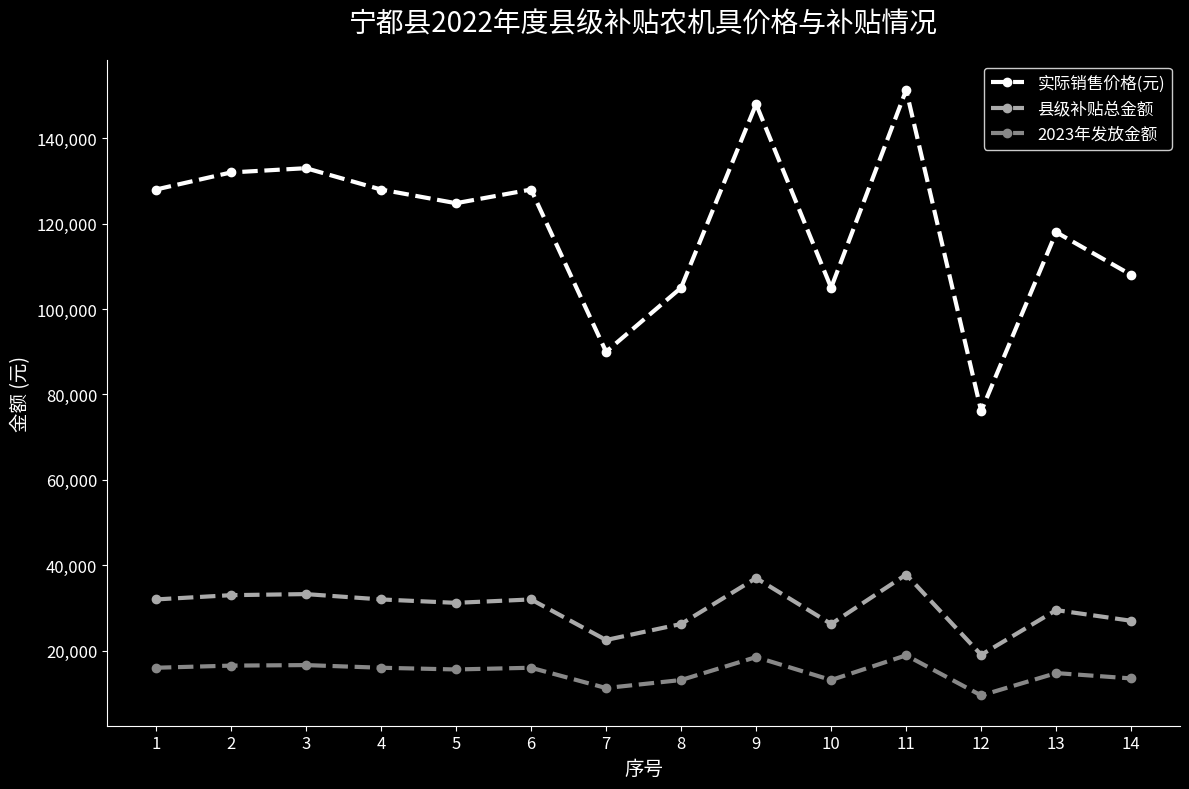

What is the maximum value shown in the chart?

151300.0